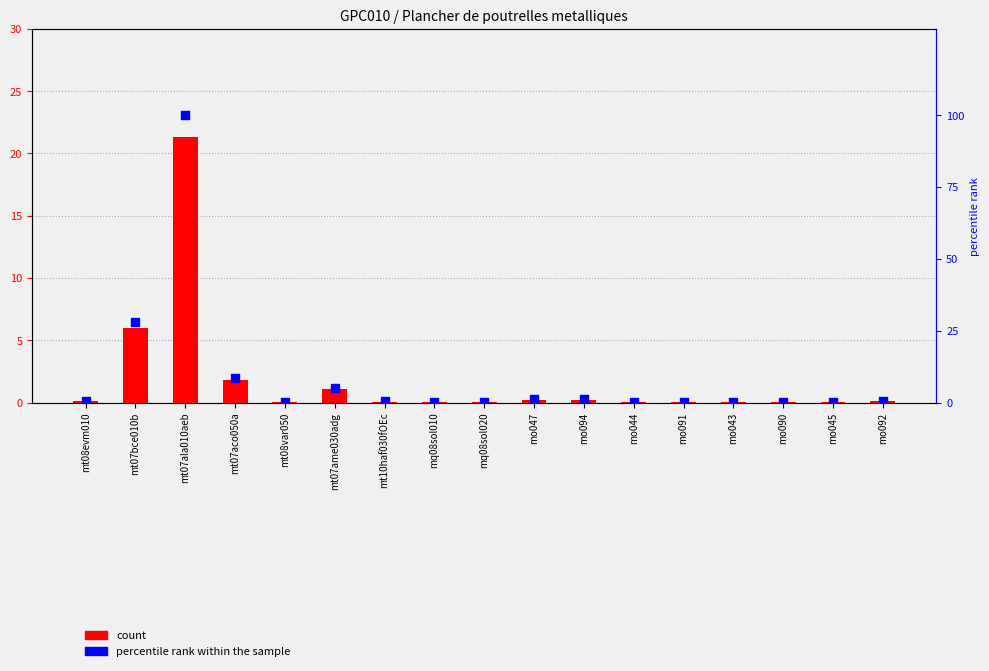

Which series has the largest total across all categories?

percentile rank within the sample